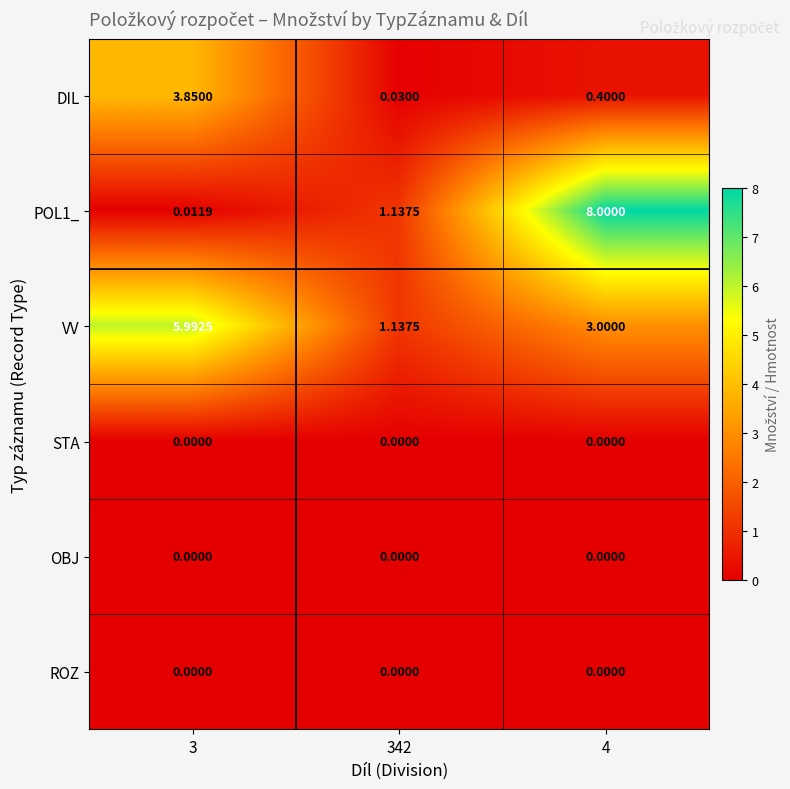

Is the value of DIL at 3 greater than the value of STA at 4?

Yes